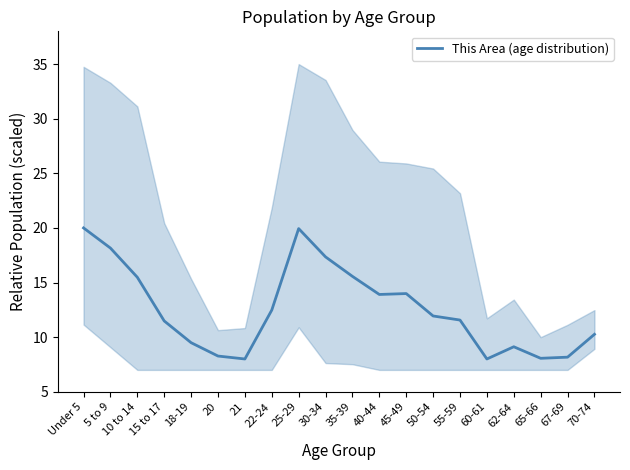

What is the label of the 12th point from the right?

25-29